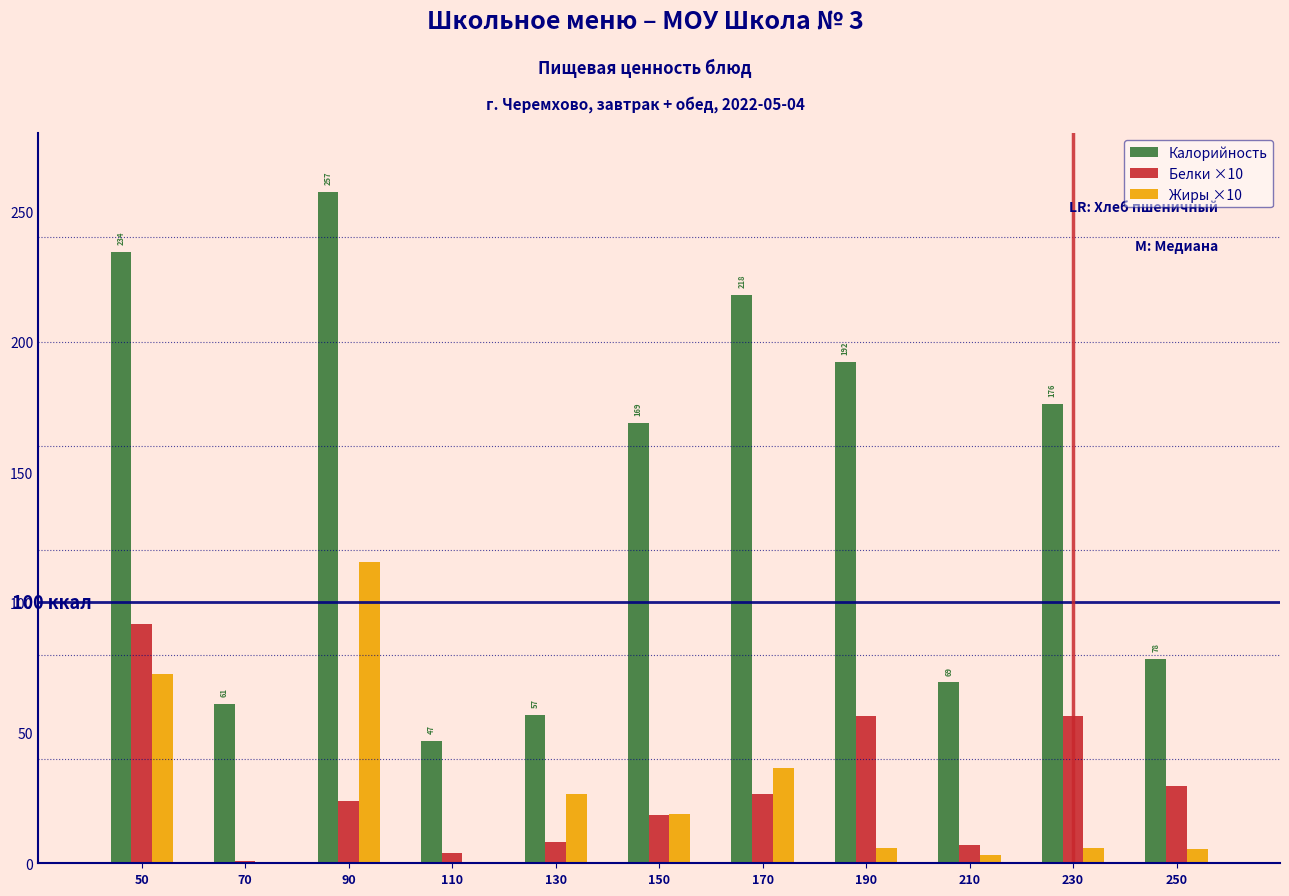

Where is Калорийность nearest to the value 152?

150